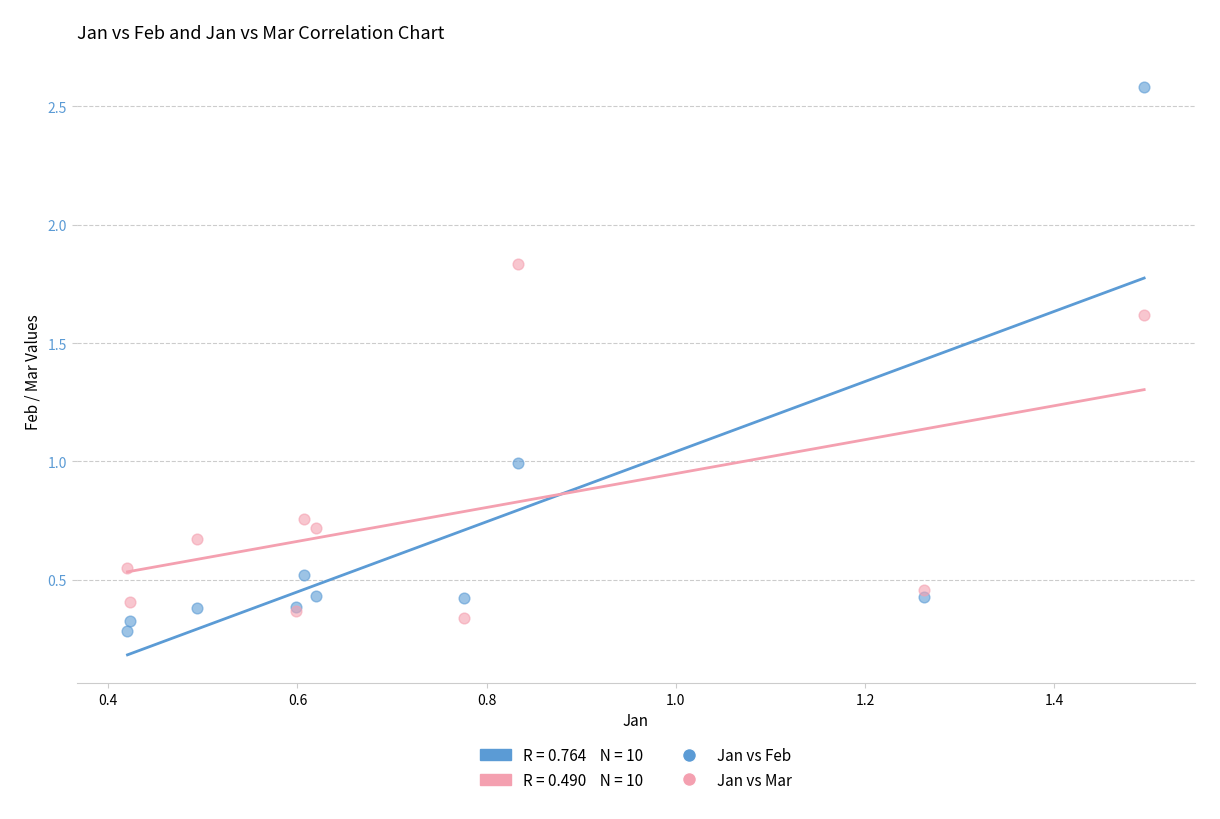

Which series reaches the maximum Y coordinate?

Jan vs Feb